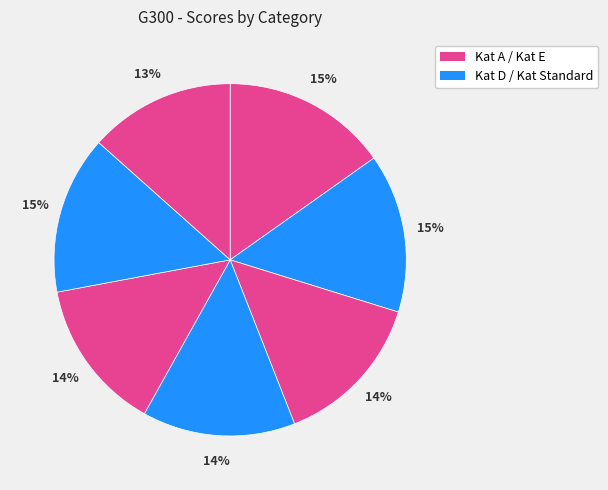

How many slices are in this pie chart?

7